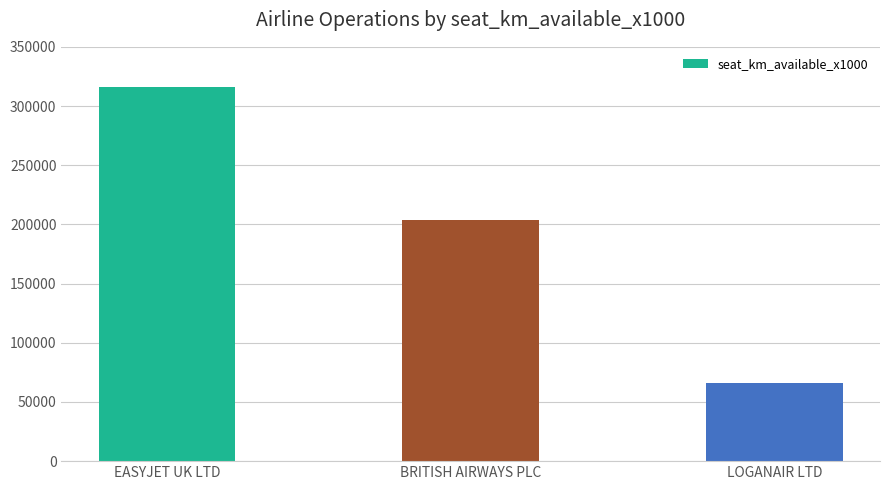

True or false: the data shows 108703 at BRITISH AIRWAYS PLC.

False